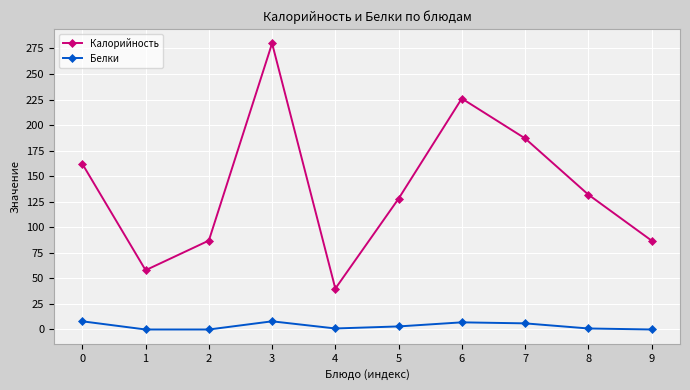

The Калорийность series shows 132 at 8. True or false?

True